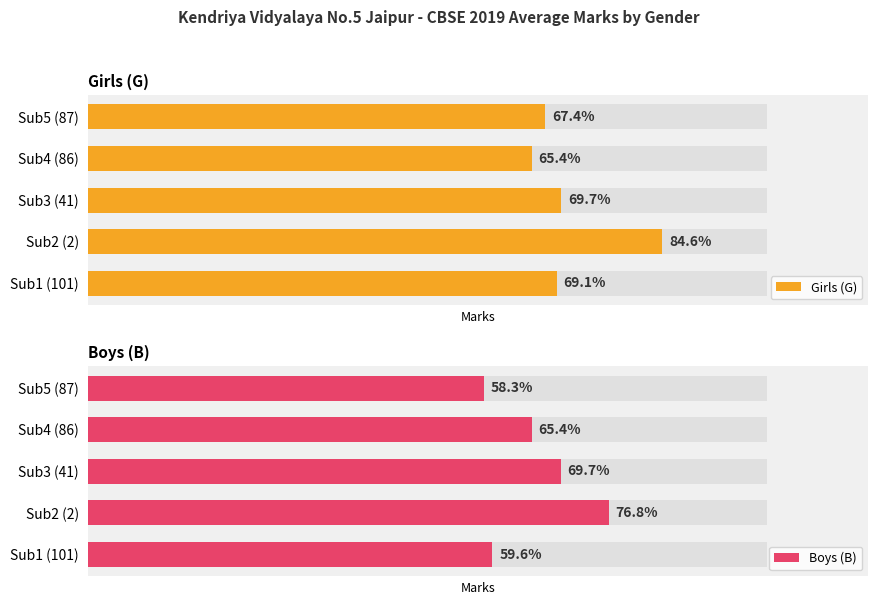

What is the difference between the maximum and minimum values in the Girls (G) series?

19.3